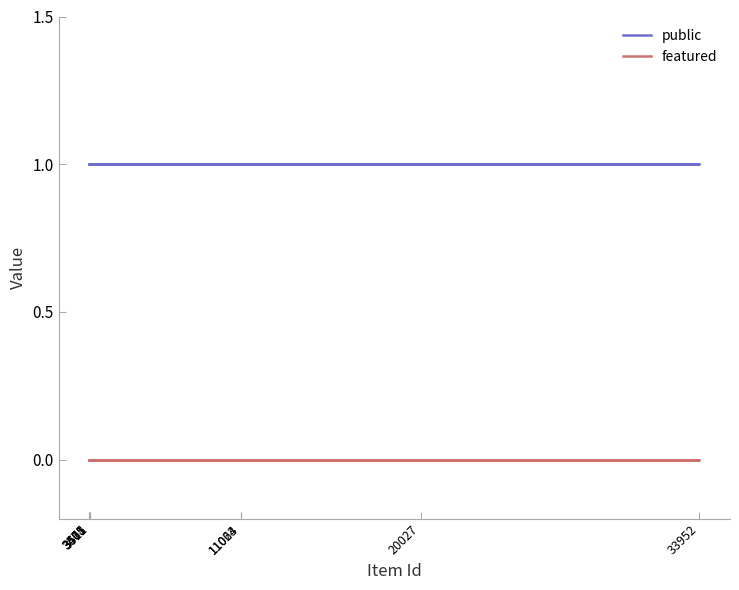

What are all the series names shown in the legend?

public, featured